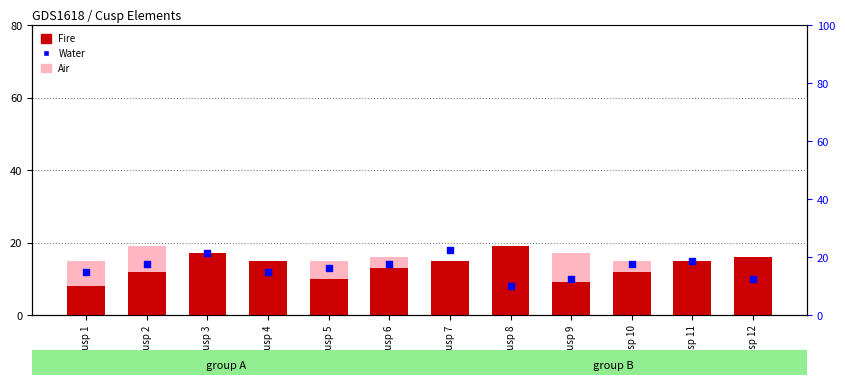

Which series has the largest total across all categories?

Fire